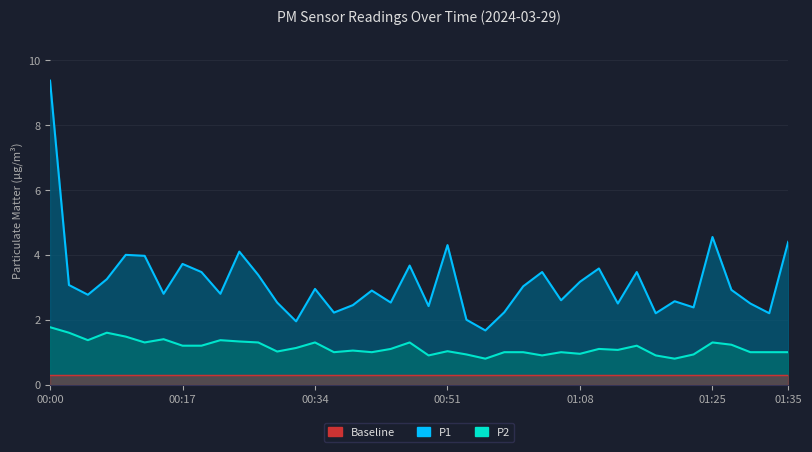

True or false: P2 has more than 1 interior local peaks.

True